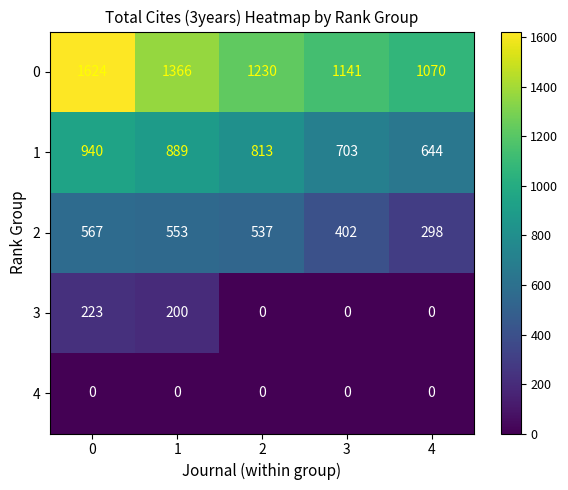

Count the number of data series in this chart.

5